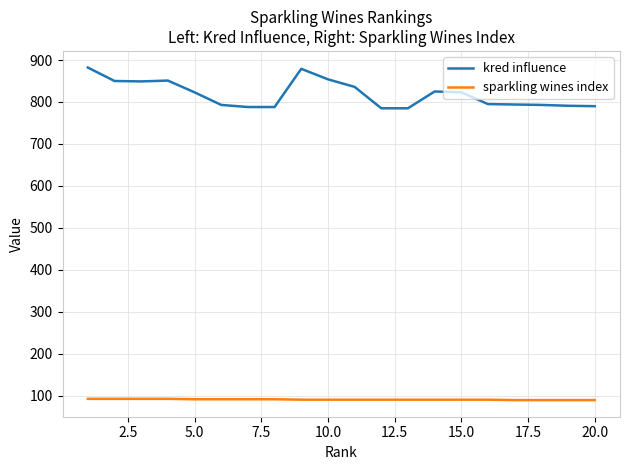

At how many categories does at least one series exceed 655?

20